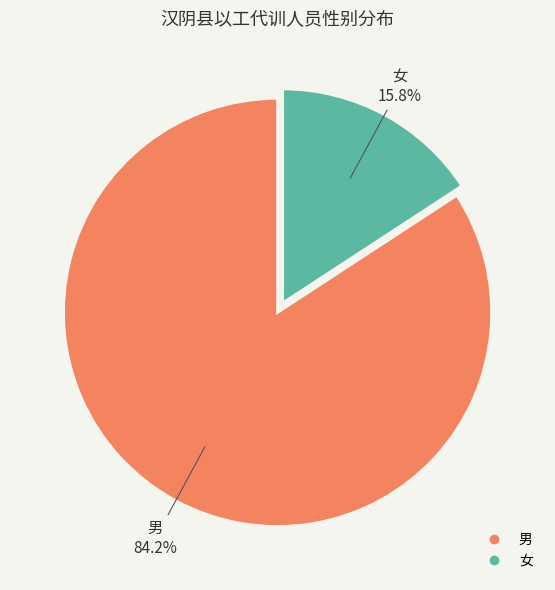

Which category has the smallest portion of the pie?

女